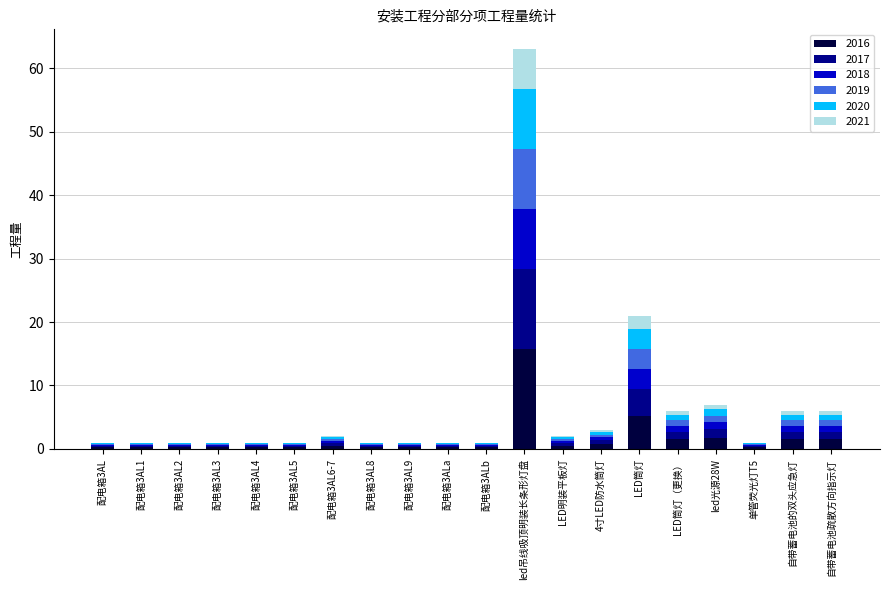

Are the bars horizontal?

No